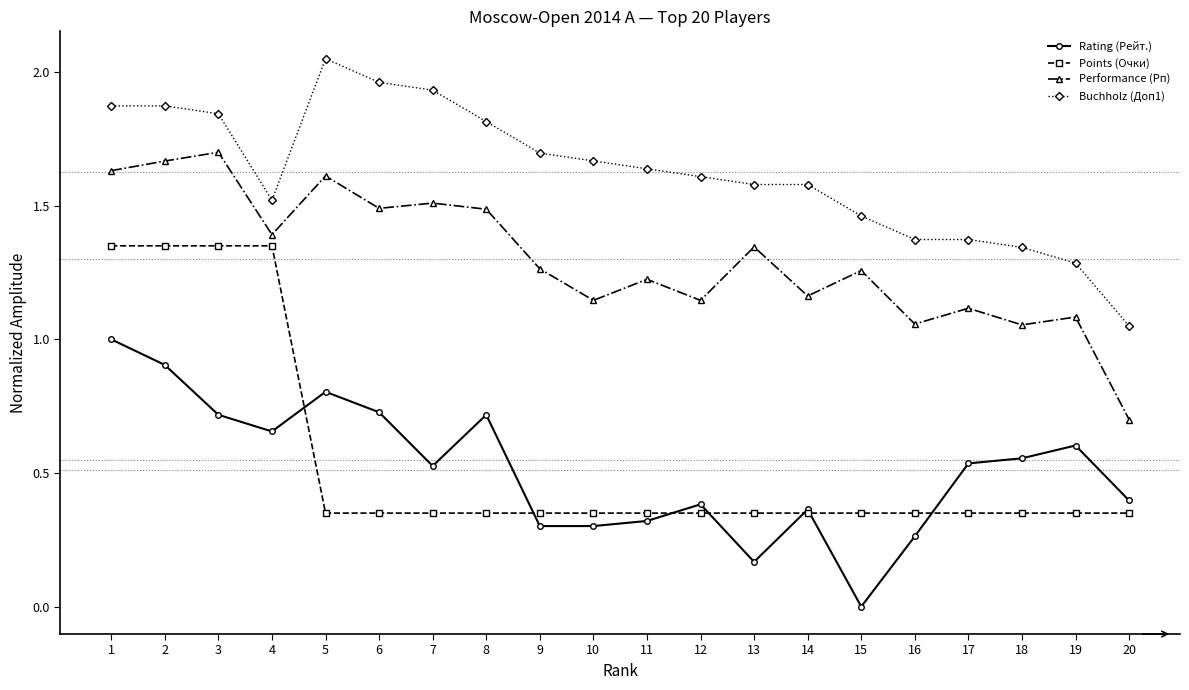

Is this an area chart (filled region under the line)?

No